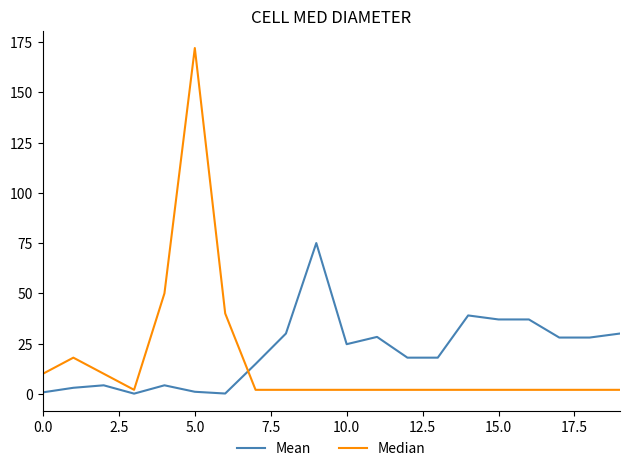

Which series has the widest spread of values?

Median